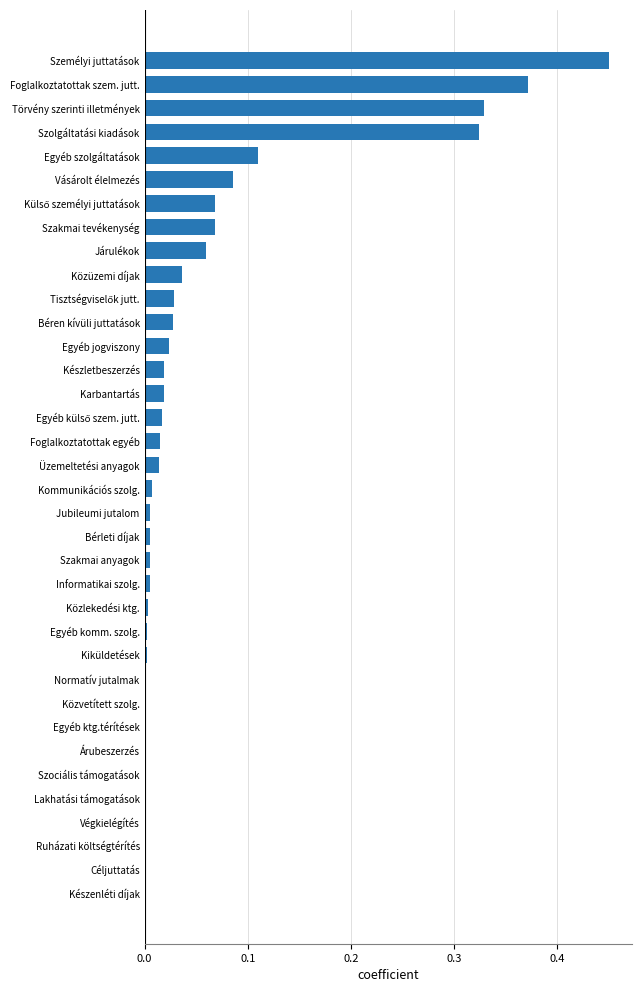

Which category has the highest value across all series?

Személyi juttatások